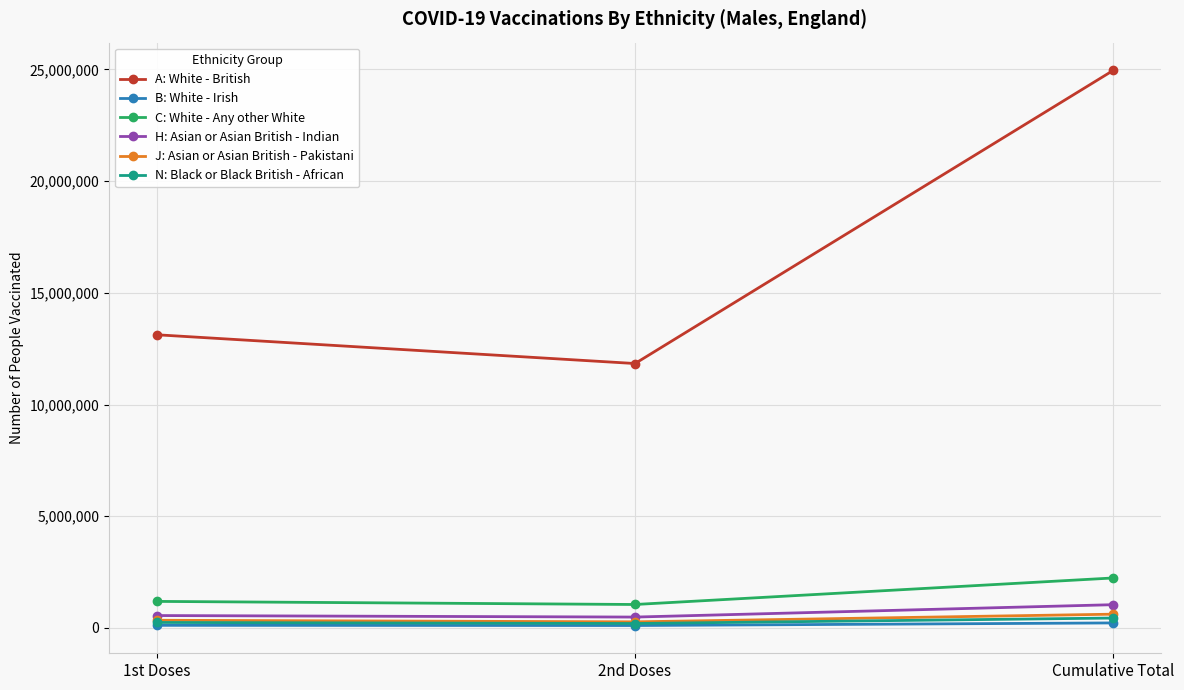

How many data points in B: White - Irish are less than 116215?

1